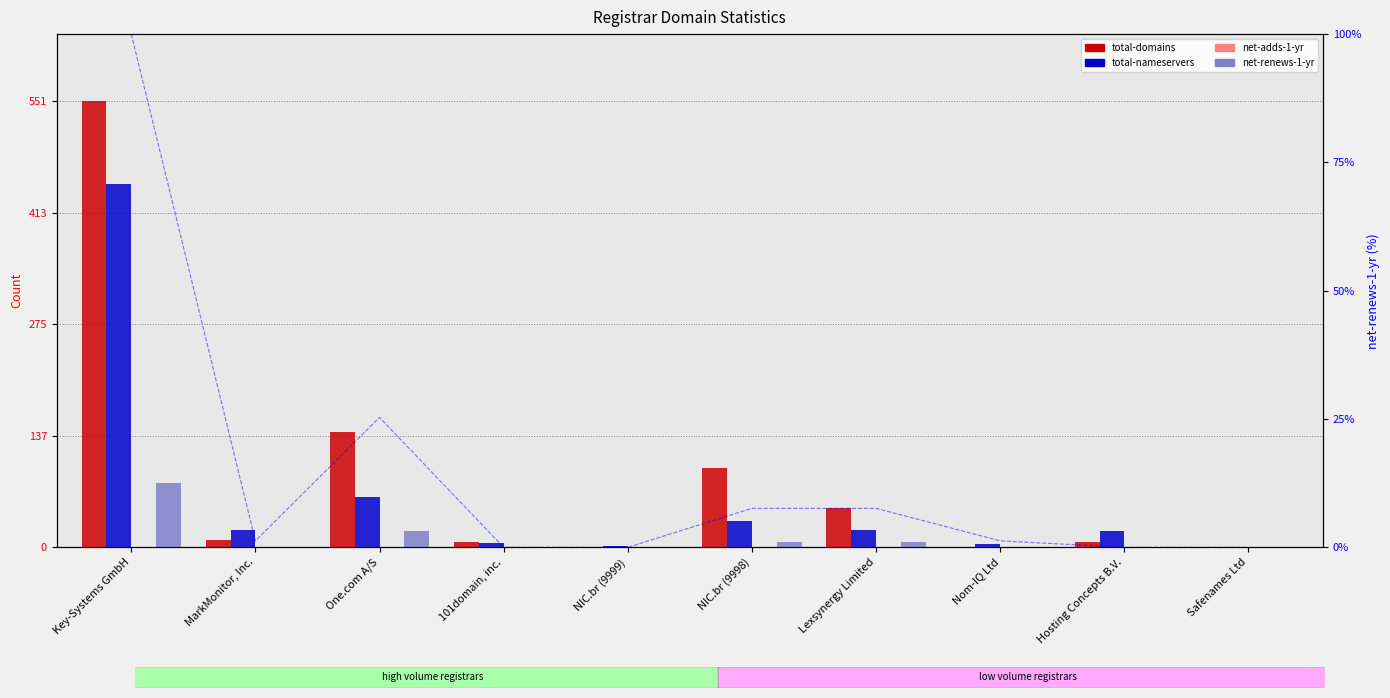

At how many categories does at least one series exceed 46?

4